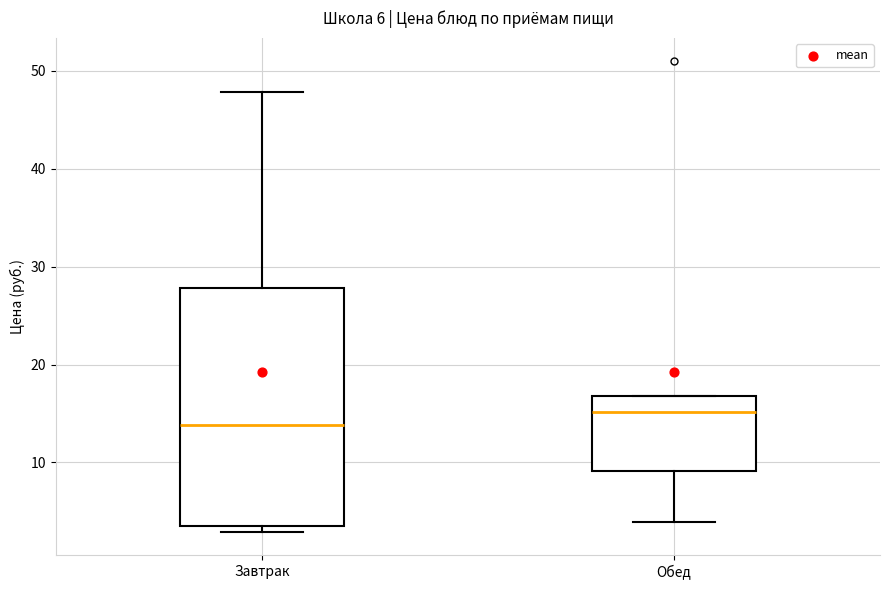

Which box is the tallest, from its lower edge to its upper edge?

Завтрак